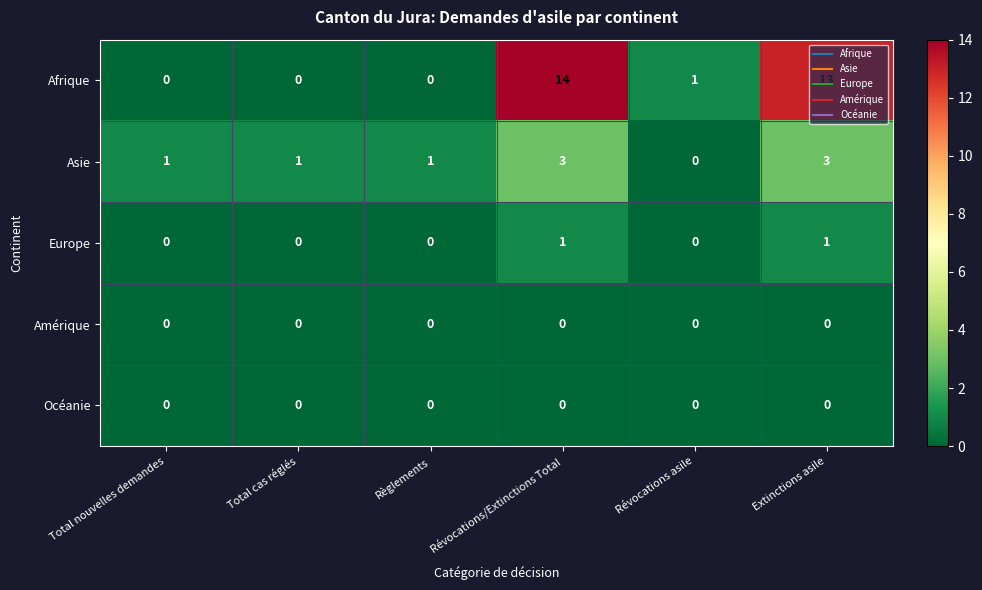

Which series has the largest total across all categories?

Afrique